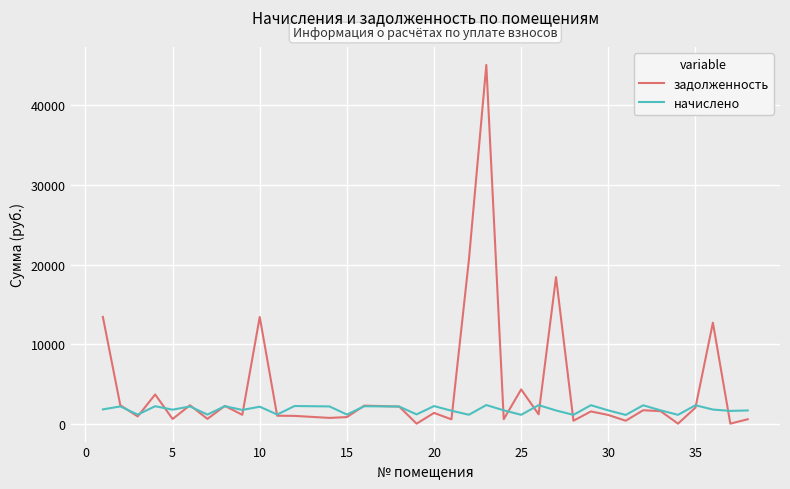

Which series has the largest total across all categories?

задолженность